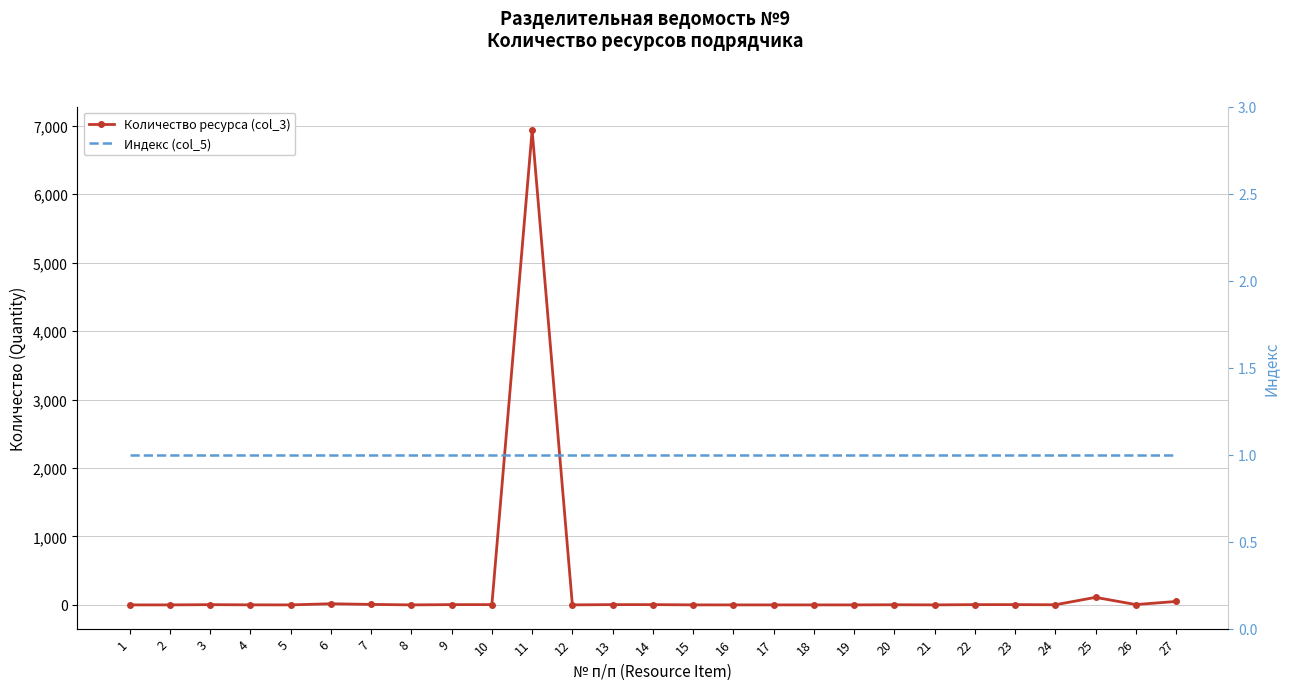

What is the sum of all Индекс (col_5) values?

27.0